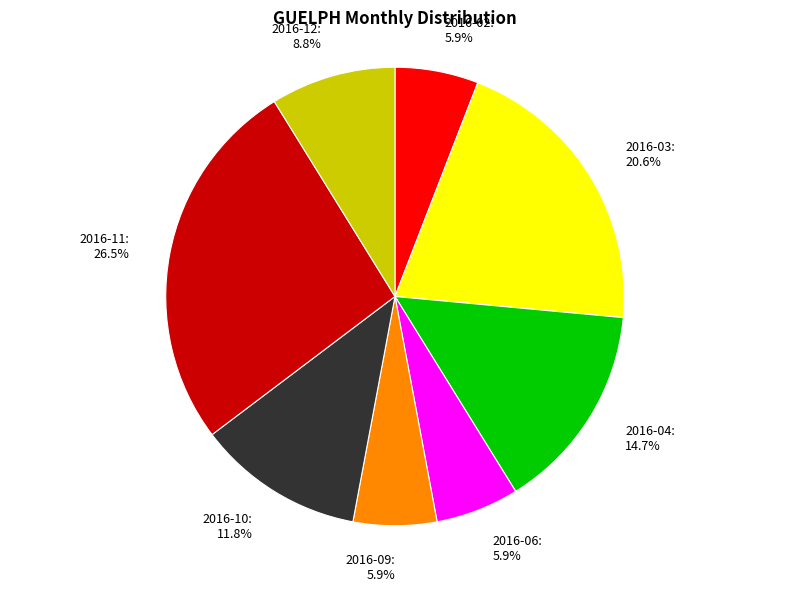

What is the largest slice in the pie chart?

2016-11